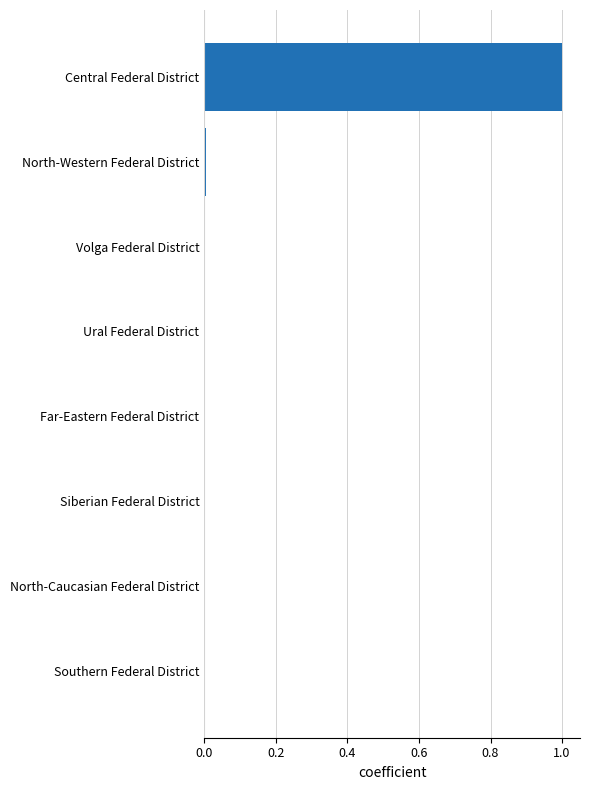

The chart shows a value of 0.0 at Siberian Federal District. True or false?

True